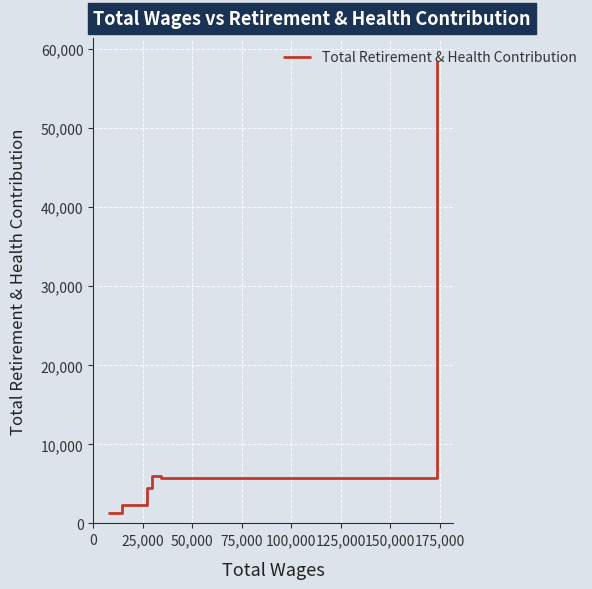

What is the sum of all values?

79652